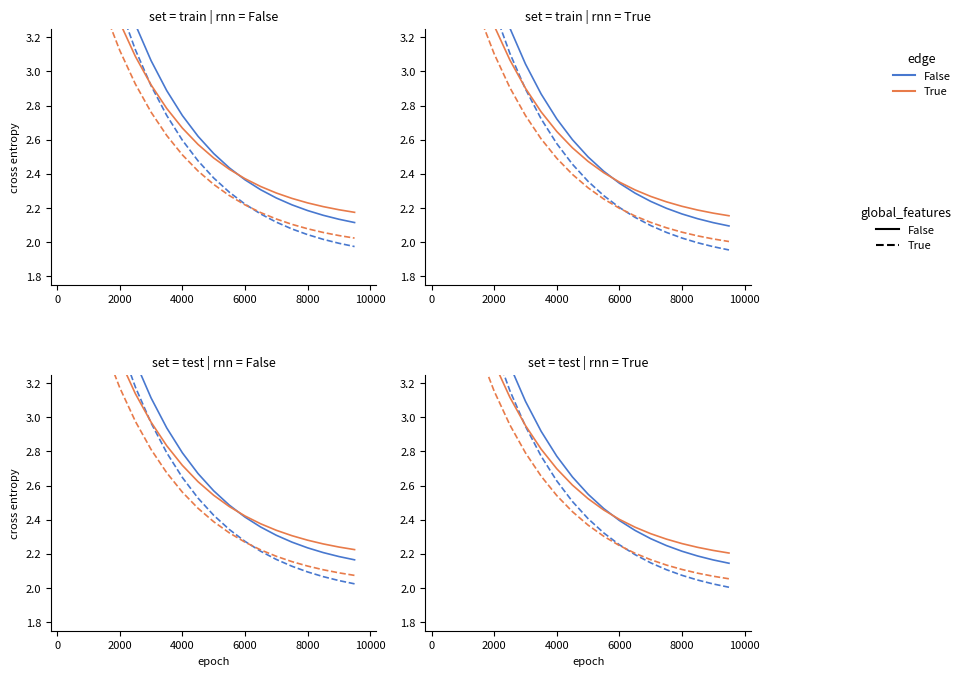

How many lines are shown in the chart?

4